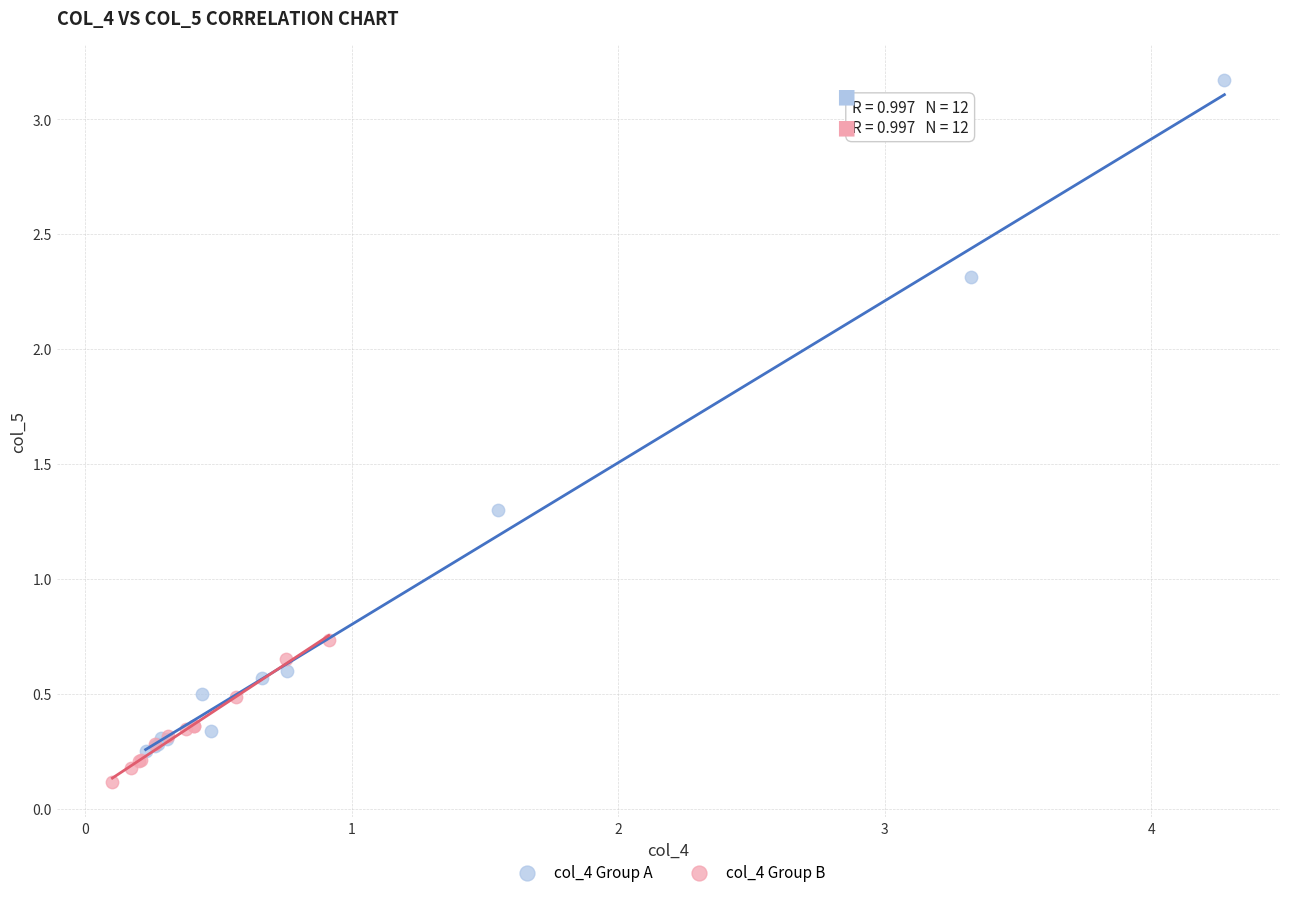

Which series has the largest Y range (max minus min)?

col_4 Group A